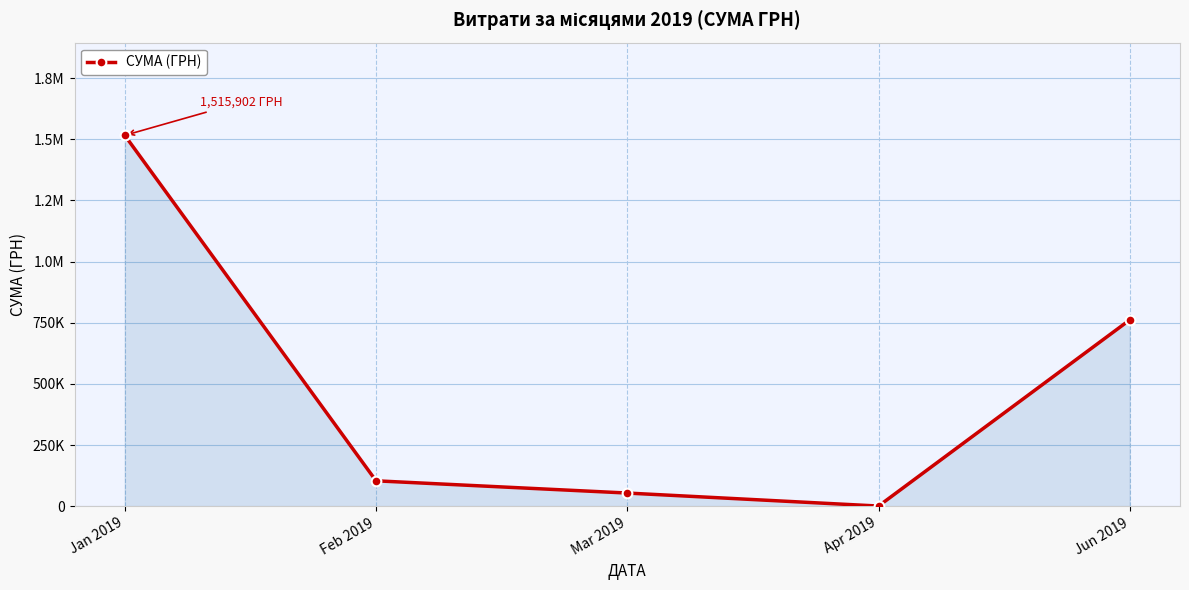

What is the maximum value shown in the chart?

1515902.4